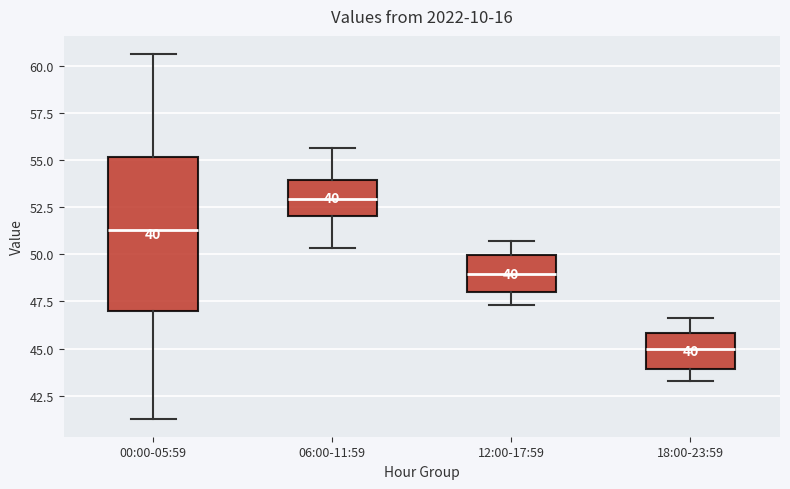

Comparing the boxes themselves (not the whiskers), which one is the tallest?

00:00-05:59